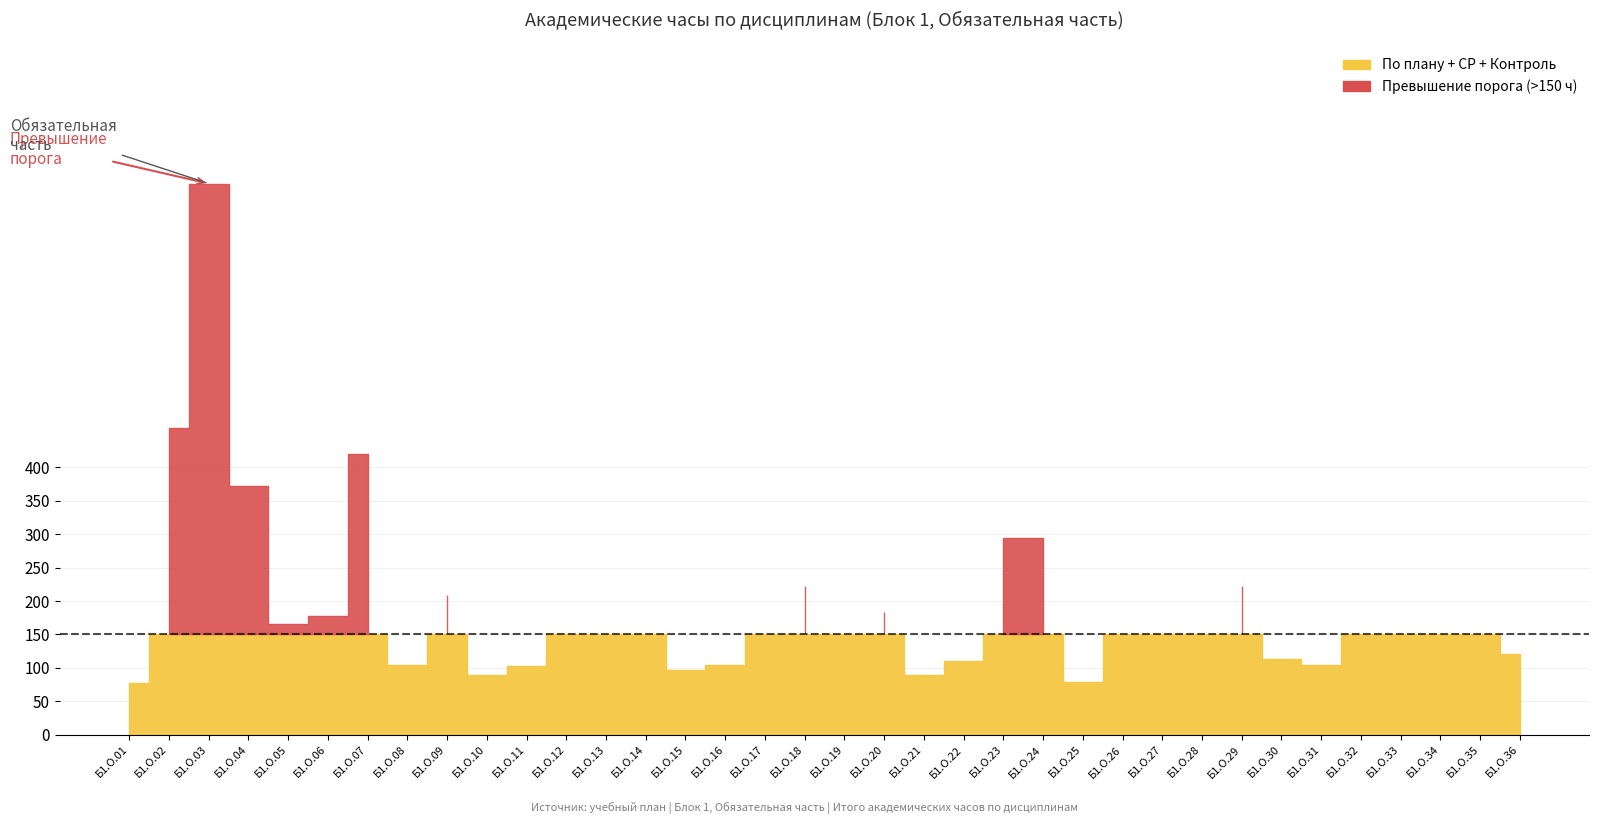

How many positive values does the Контроль series have?

21